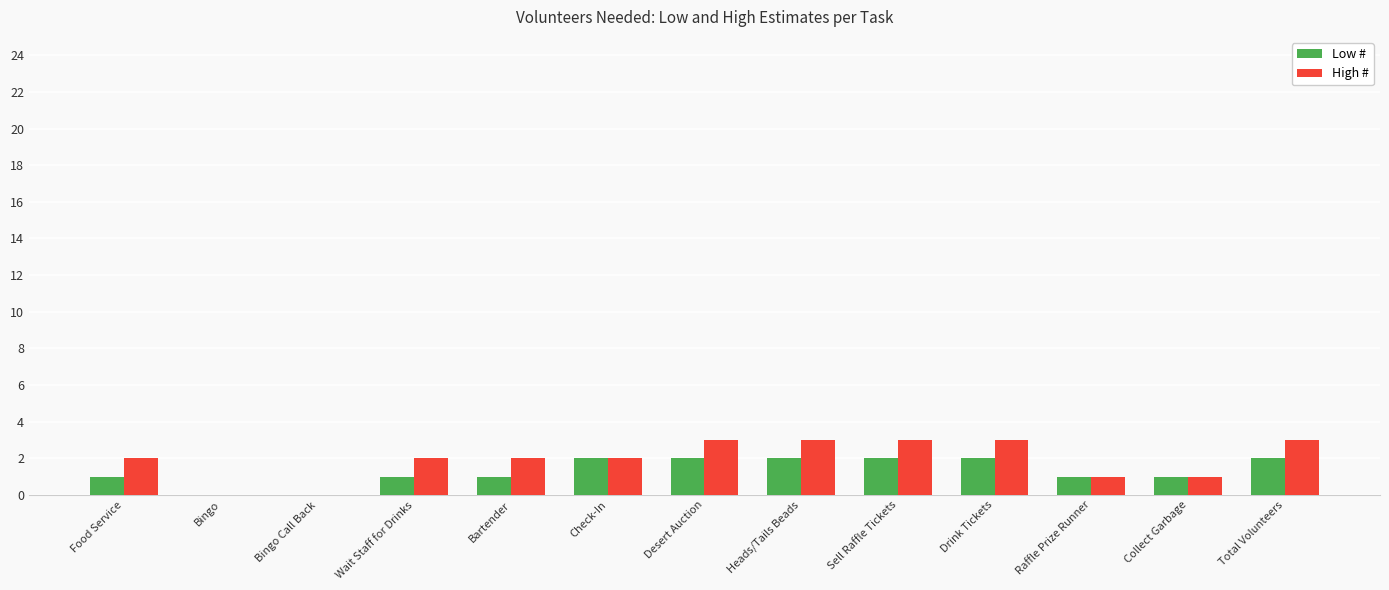

Which series has the widest spread of values?

High #